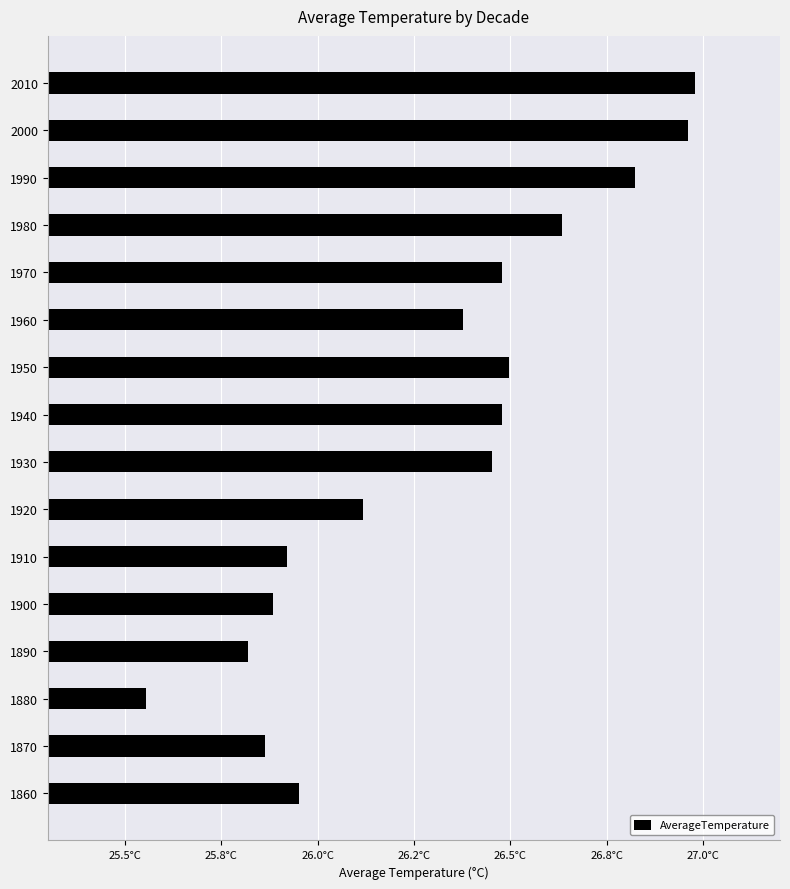

Does the chart contain stacked bars?

No